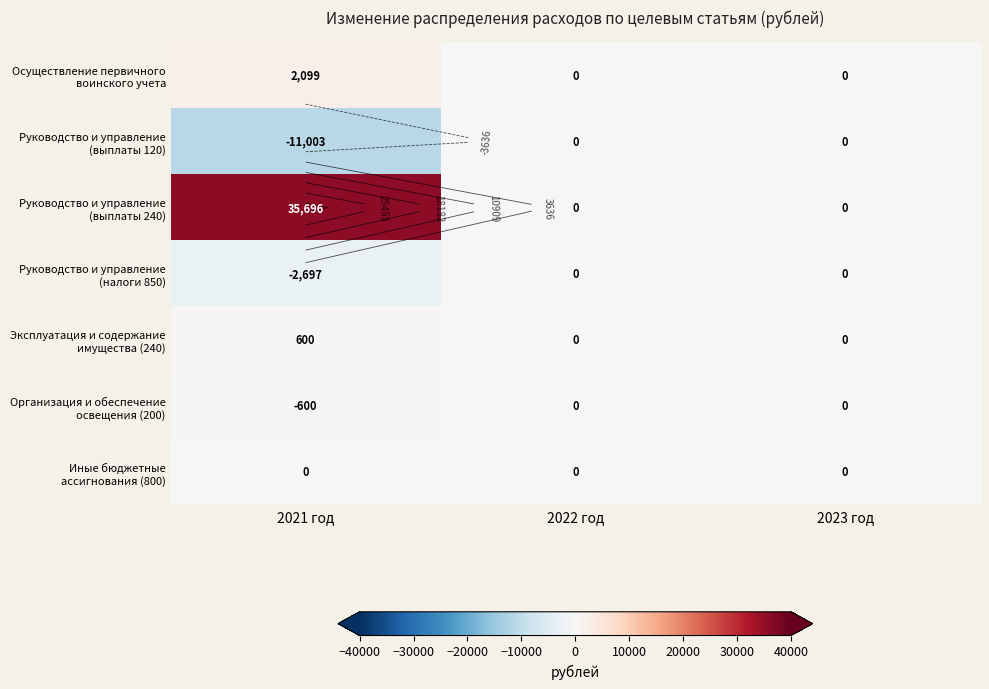

What is the average value of the Организация и обеспечение освещения (200) series?

-200.0